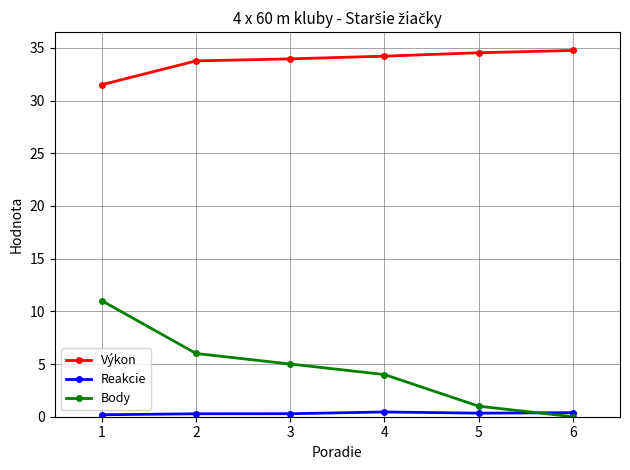

How many categories are shown in the chart?

6